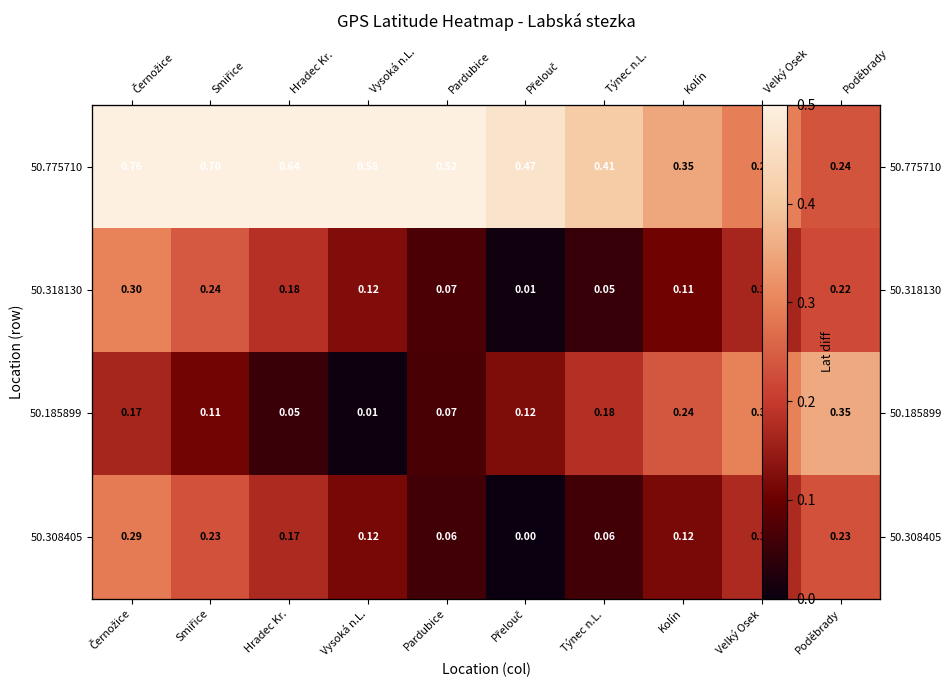

Read the 50.775710 value at Černožice.

0.8